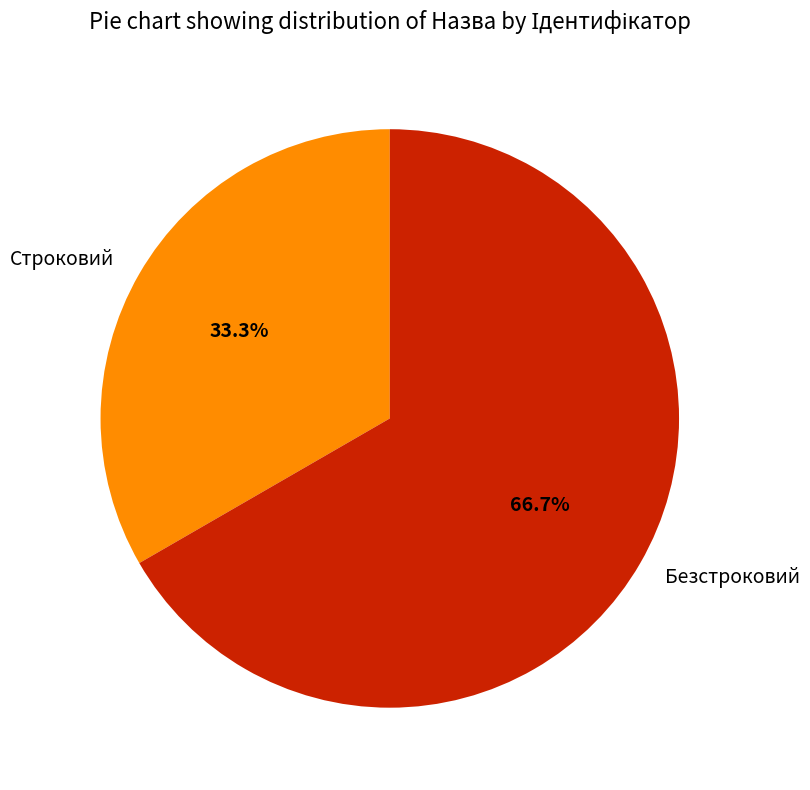

The Строковий slice represents 22% of the pie. True or false?

False